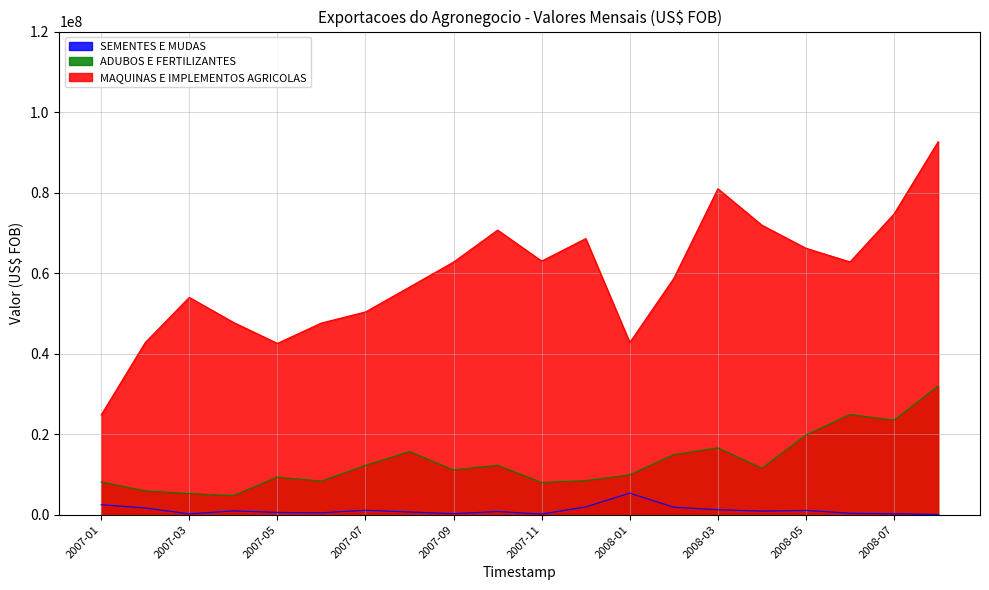

Is it true that SEMENTES E MUDAS equals 379929 at 2008-07?

False